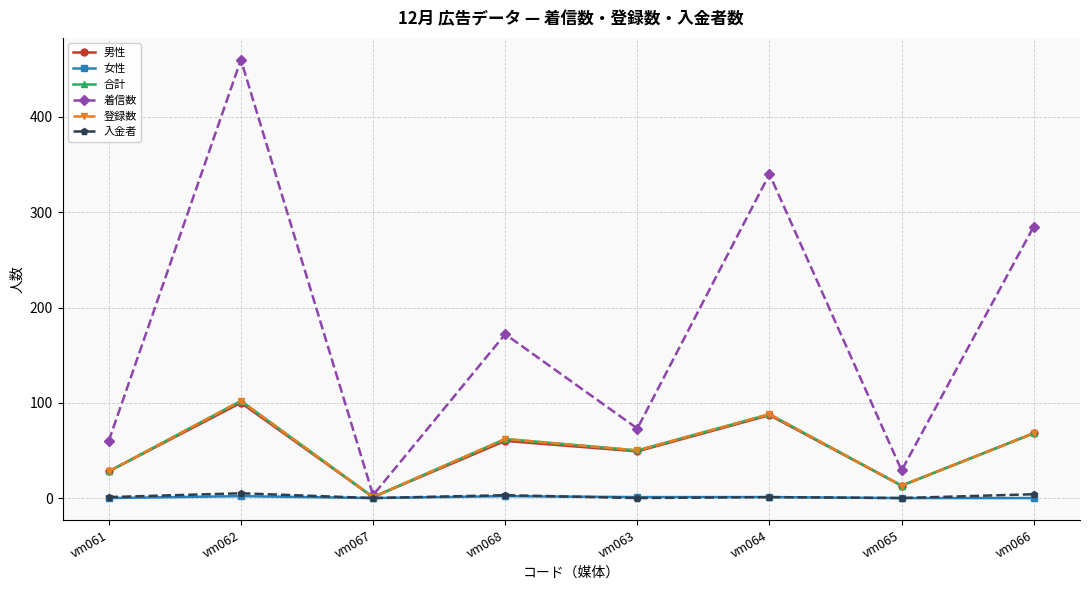

What is the label of the 2nd point from the right?

vm065